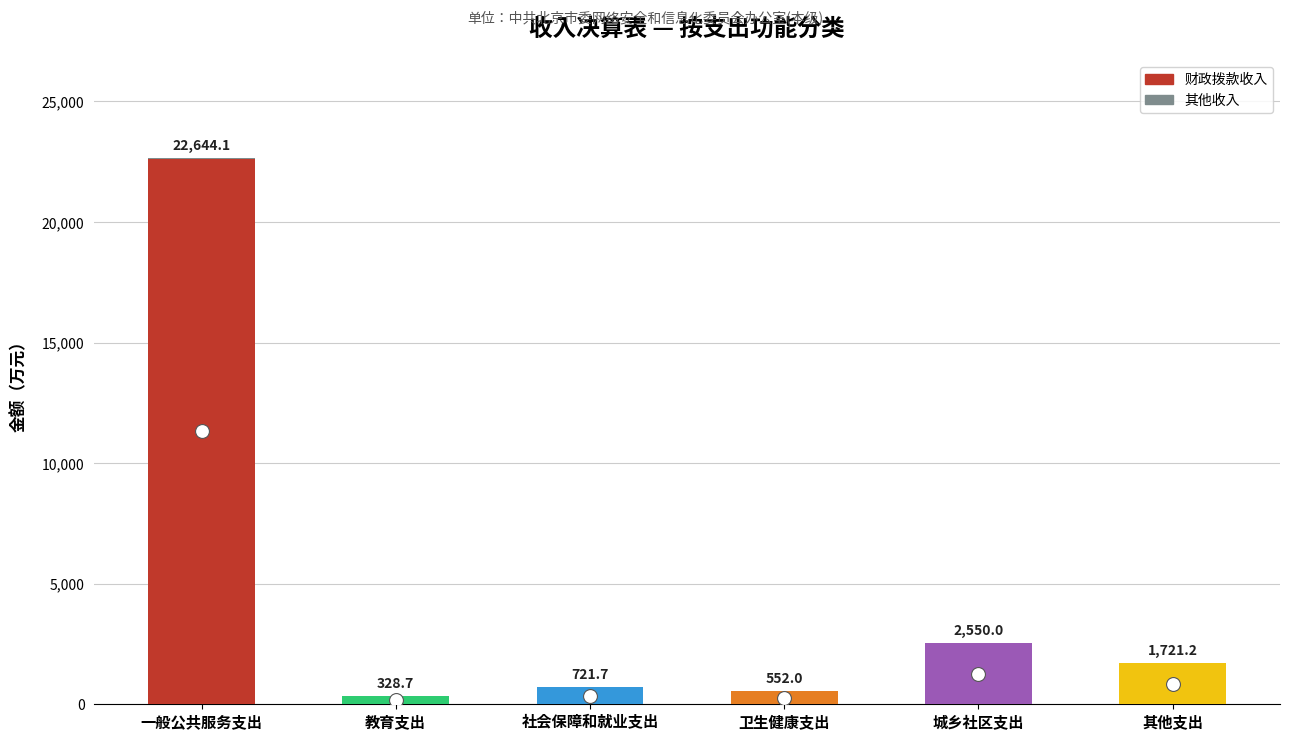

What is the total value across all series at 一般公共服务支出?

22644.1